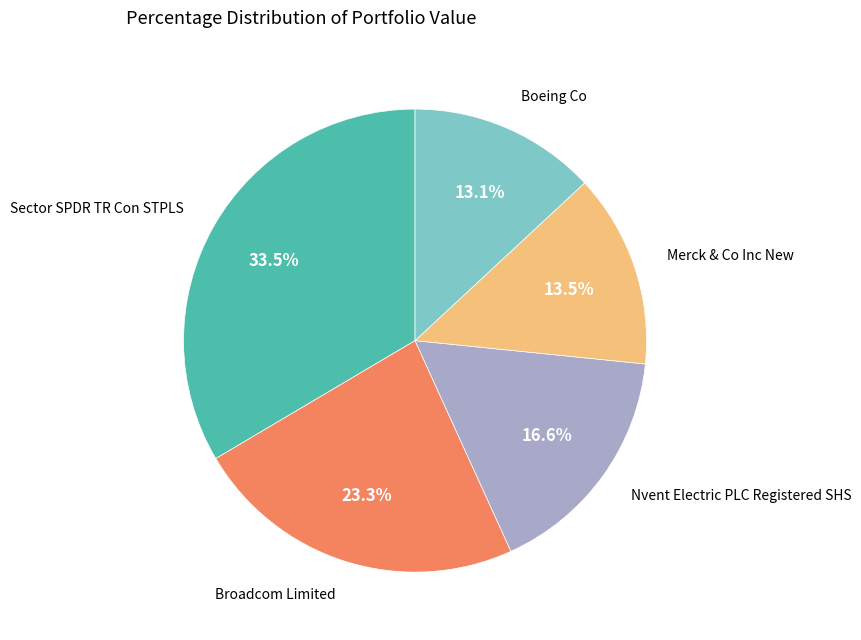

Between Sector SPDR TR Con STPLS and Boeing Co, which is larger?

Sector SPDR TR Con STPLS